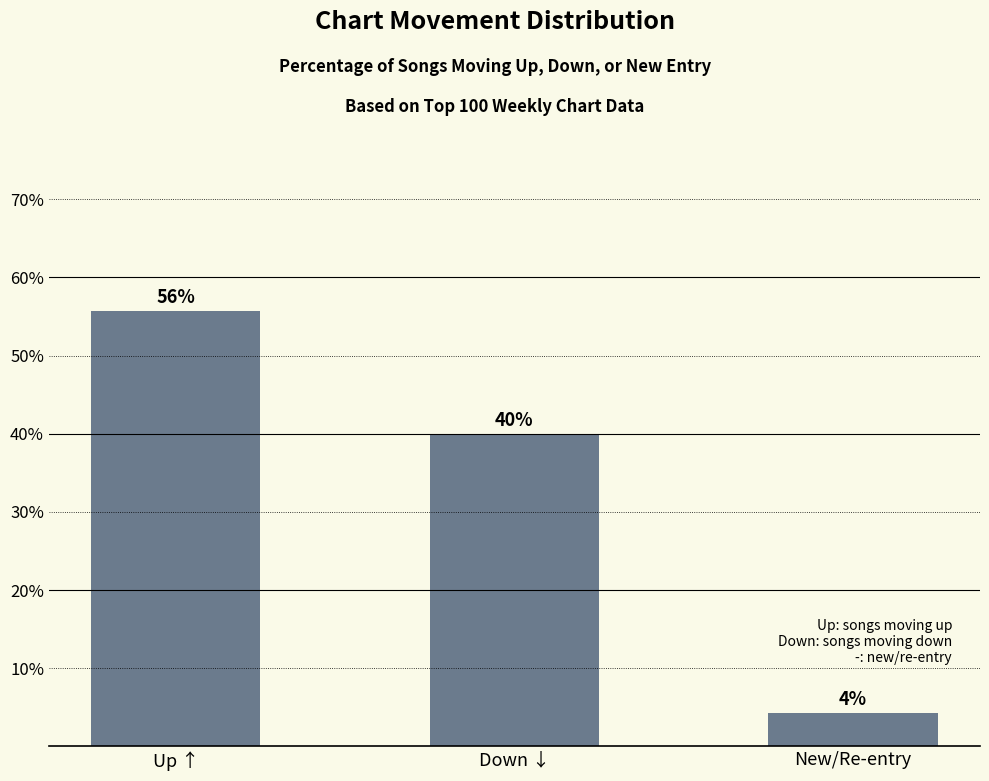

What is the change in value from Down ↓ to New/Re-entry?

-35.7